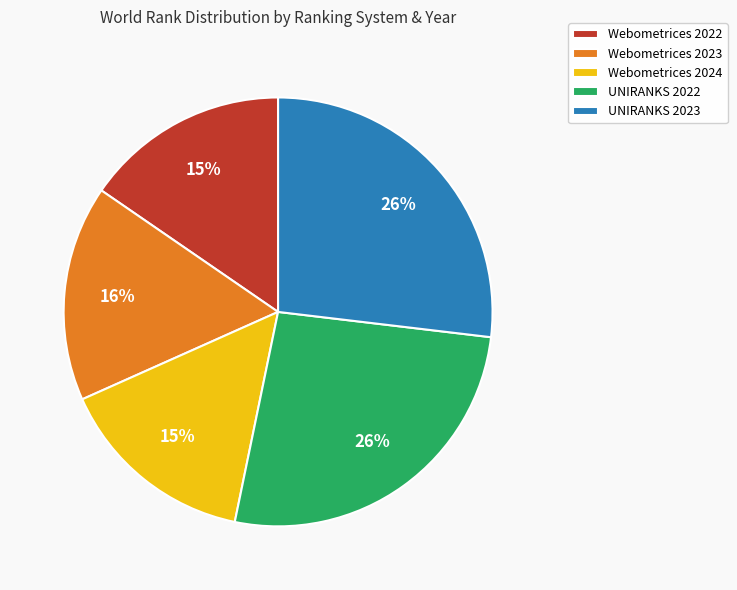

Is there any slice that represents more than half of the pie?

No